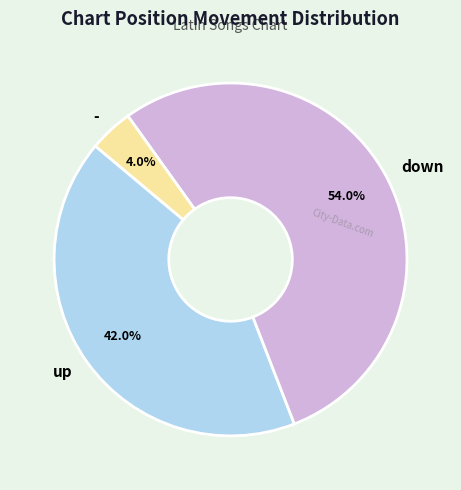

To the nearest percent, what is the difference between the down and - slice percentages?

50%